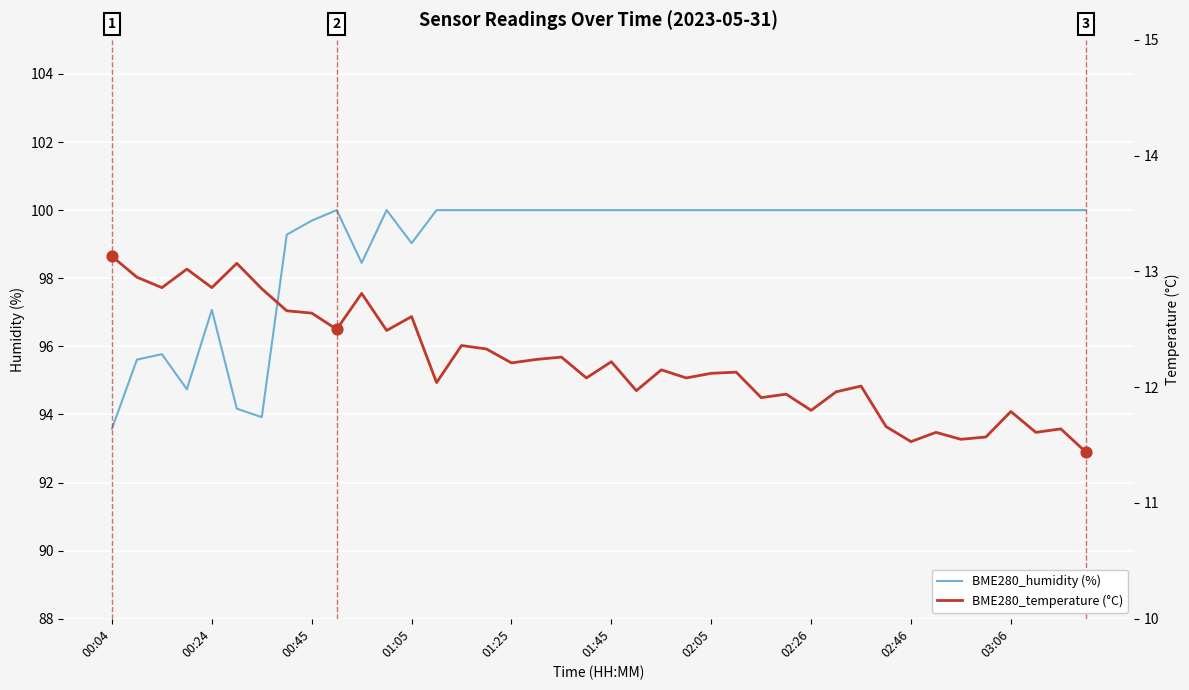

What are all the series names shown in the legend?

BME280_humidity (%), BME280_temperature (°C)